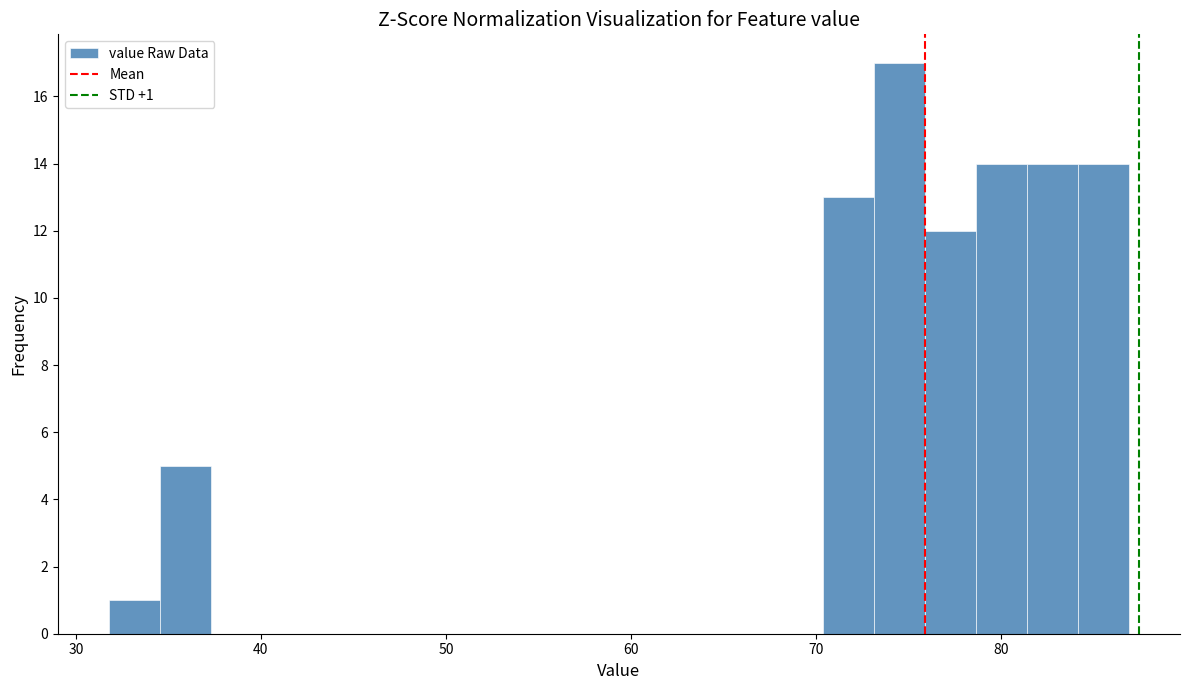

Around what value on the x-axis is the tallest bar? Give the approximate position of its centre, as read against the axis.

74